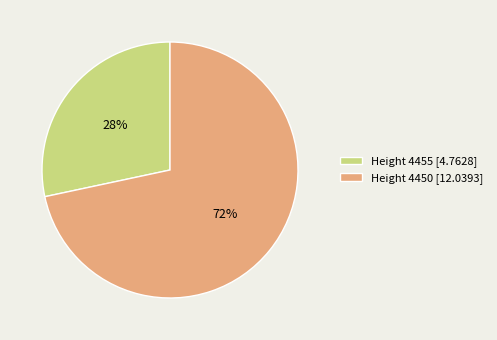

To the nearest percent, what is the combined percentage of Height 4450 [12.0393] and Height 4455 [4.7628]?

100%